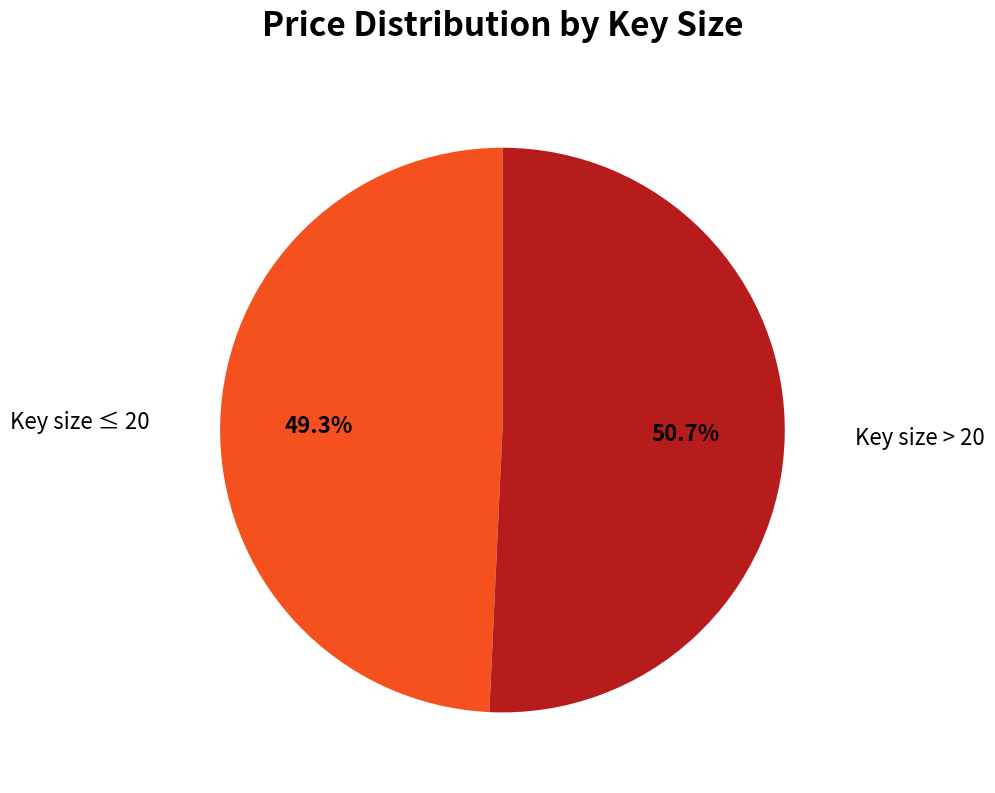

Is there any slice that represents more than half of the pie?

Yes